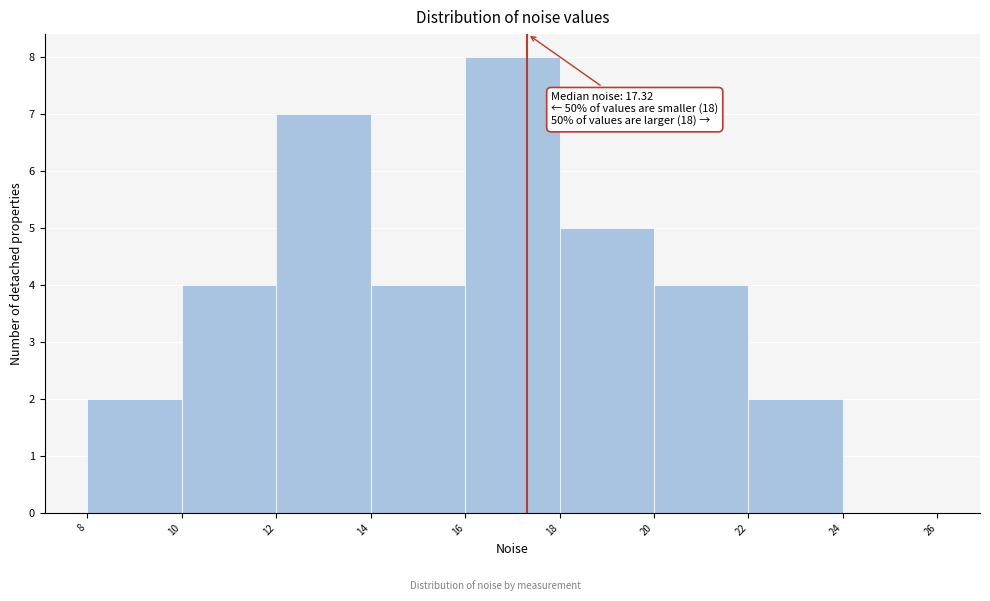

Over which range of the x-axis is the bar tallest?

16 to 18